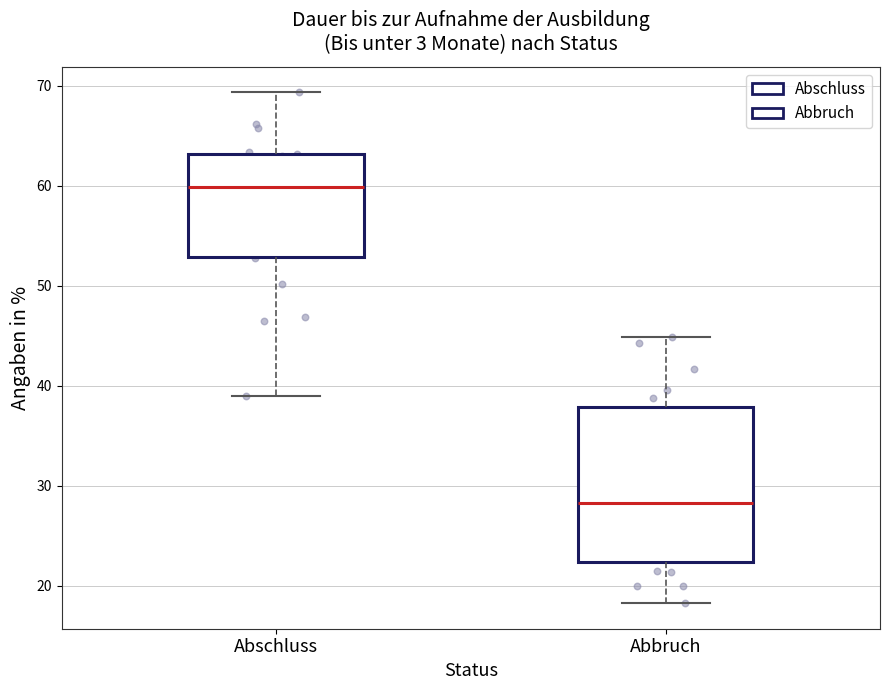

Comparing the boxes themselves (not the whiskers), which one is the tallest?

Abbruch